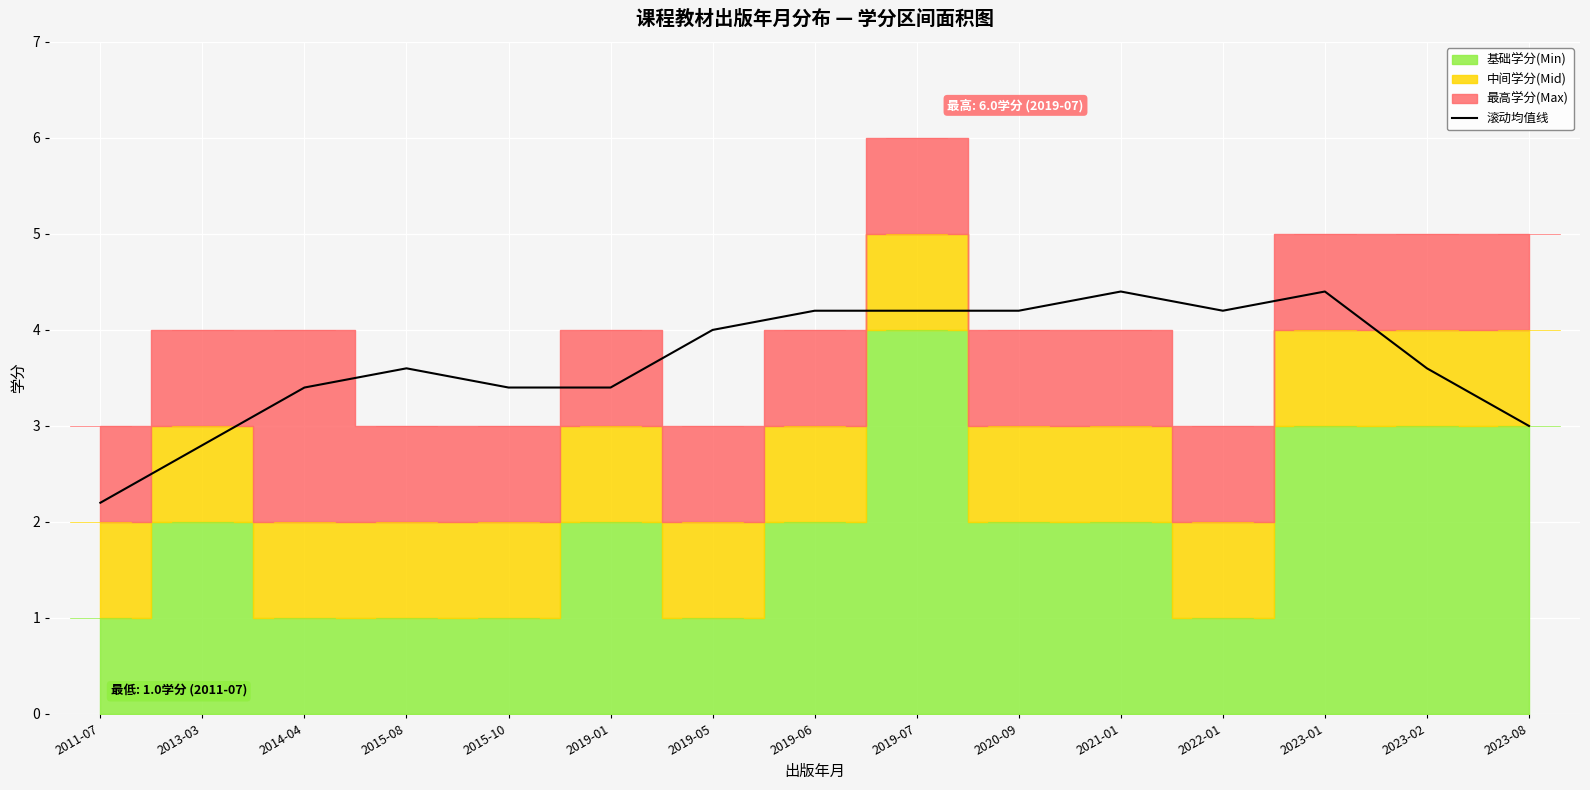

The 滚动均值线 series shows 3.4 at 2014-04. True or false?

True